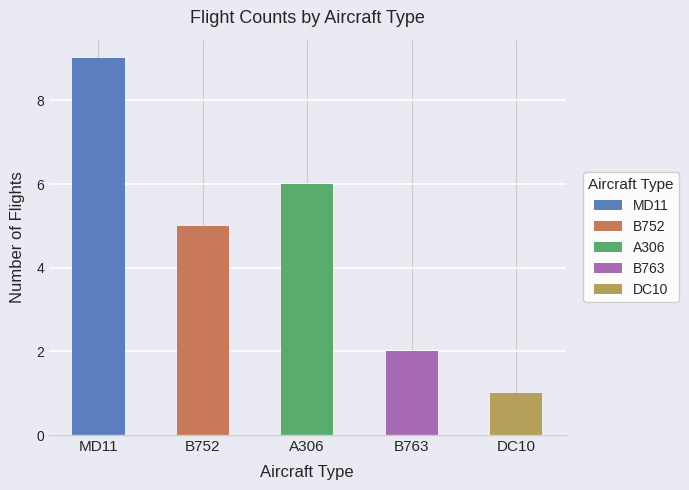

Does the chart contain any negative values?

No